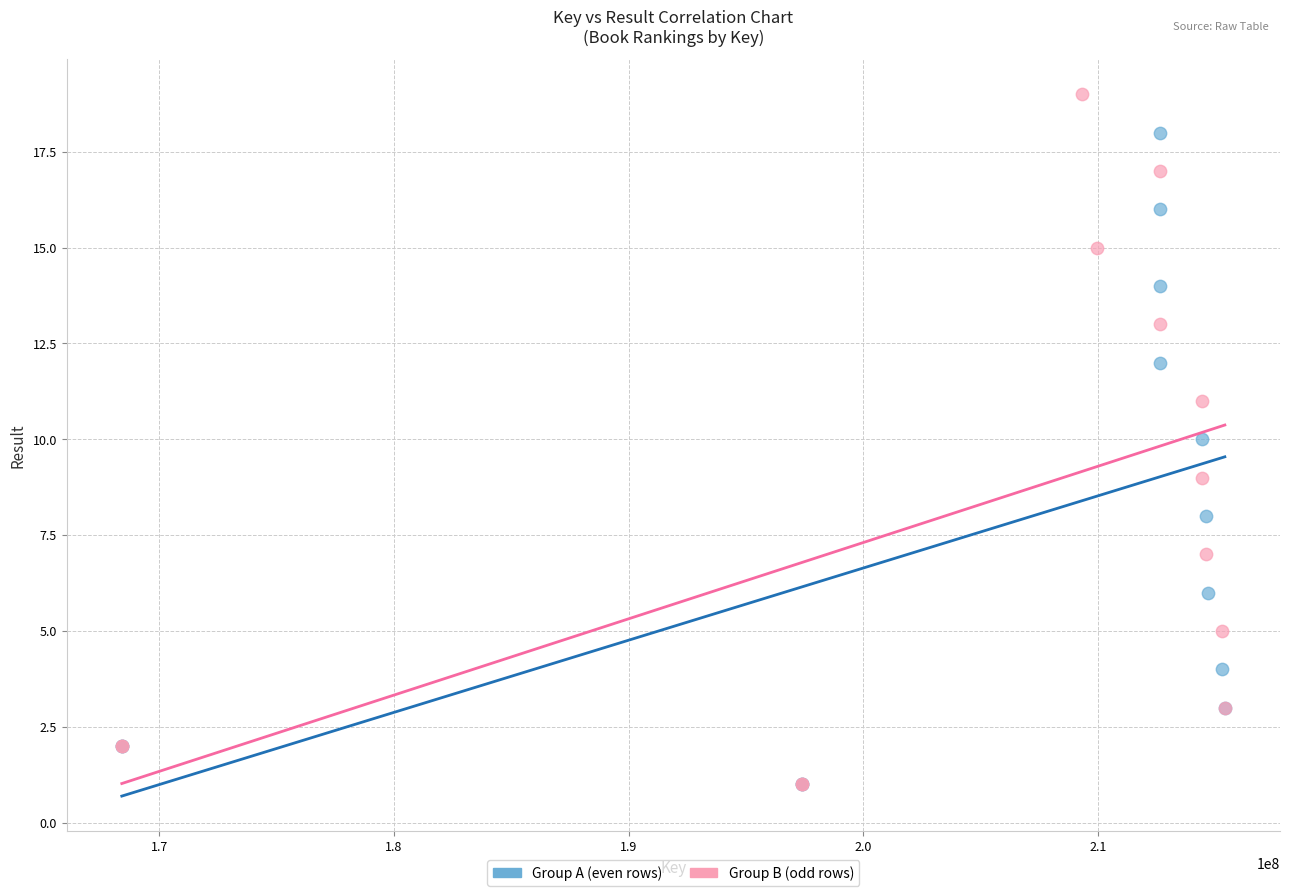

Which series contains the highest Y value?

Group B (odd rows)